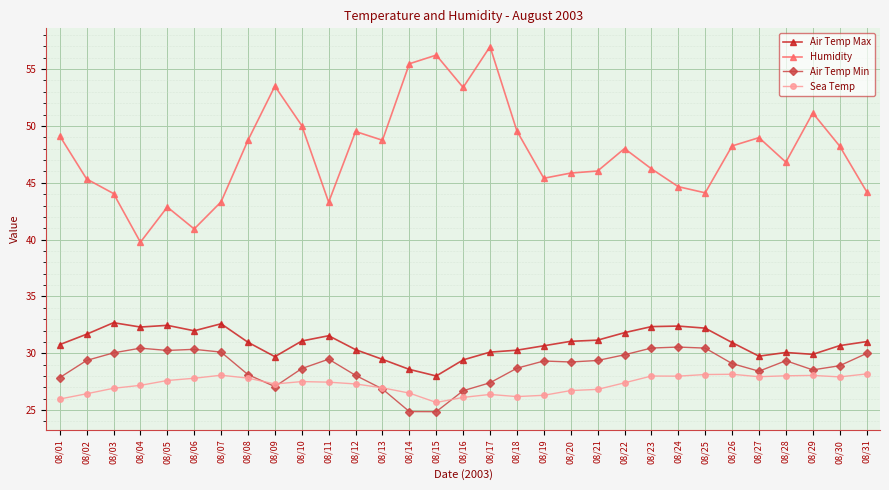

Is this an area chart (filled region under the line)?

No